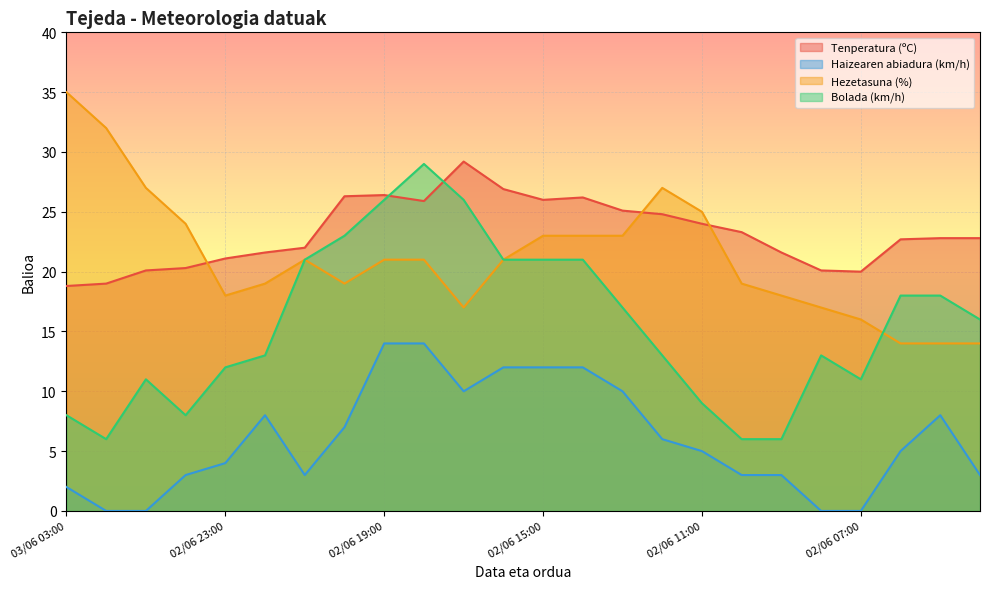

What are all the series names shown in the legend?

Tenperatura (ºC), Haizearen abiadura (km/h), Hezetasuna (%), Bolada (km/h)